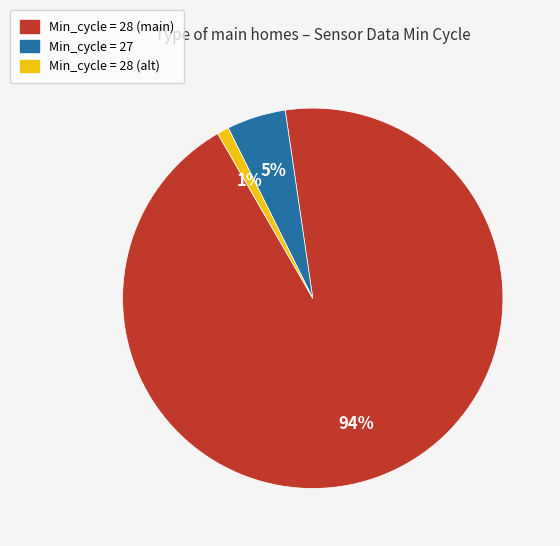

To the nearest percent, what is the difference between the largest and smallest slice percentages?

93%